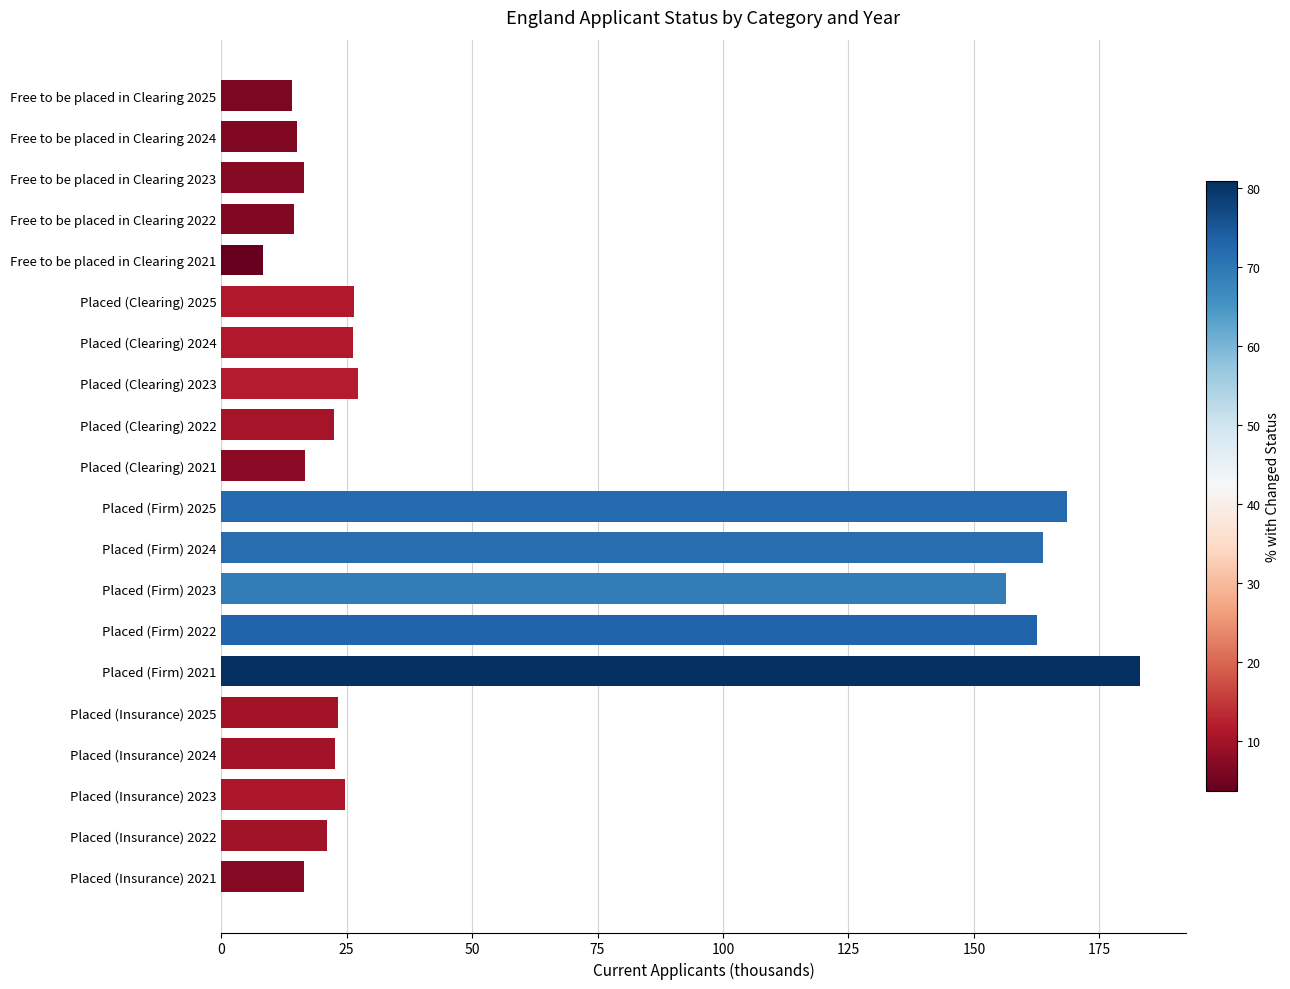

Between Placed (Insurance) 2025 and Placed (Firm) 2022, which is larger?

Placed (Firm) 2022